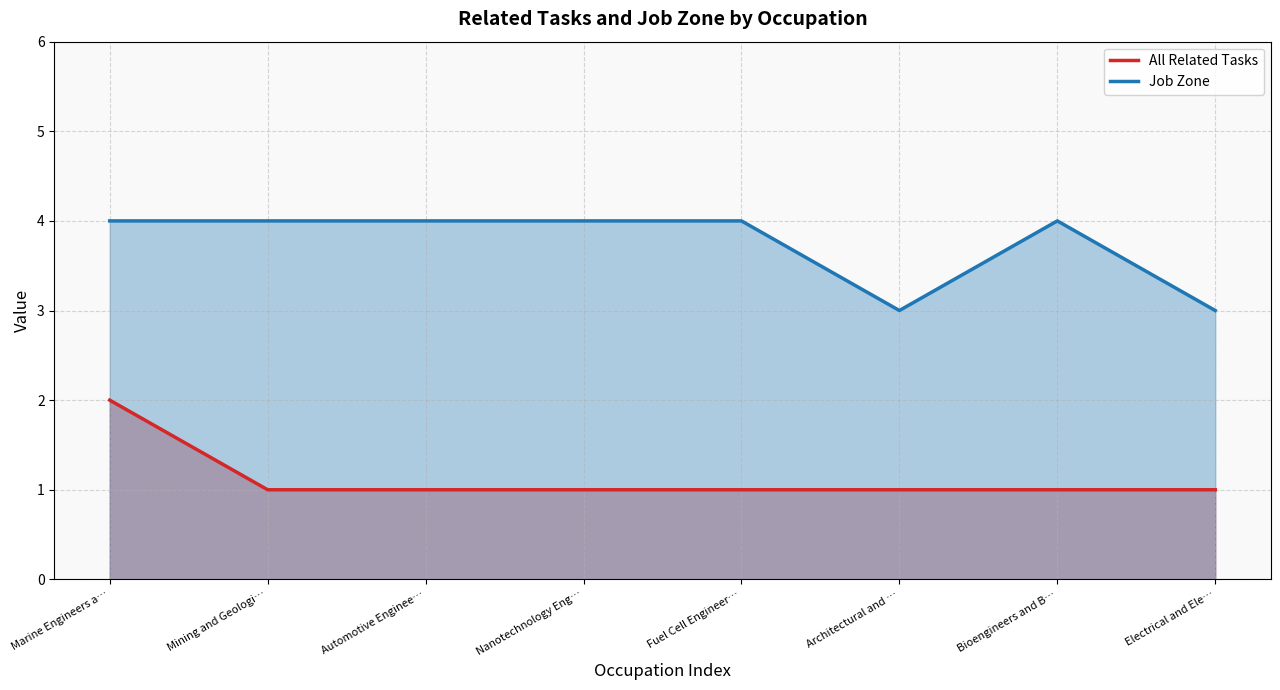

Rank the series by their average value, from highest to lowest.

Job Zone, All Related Tasks